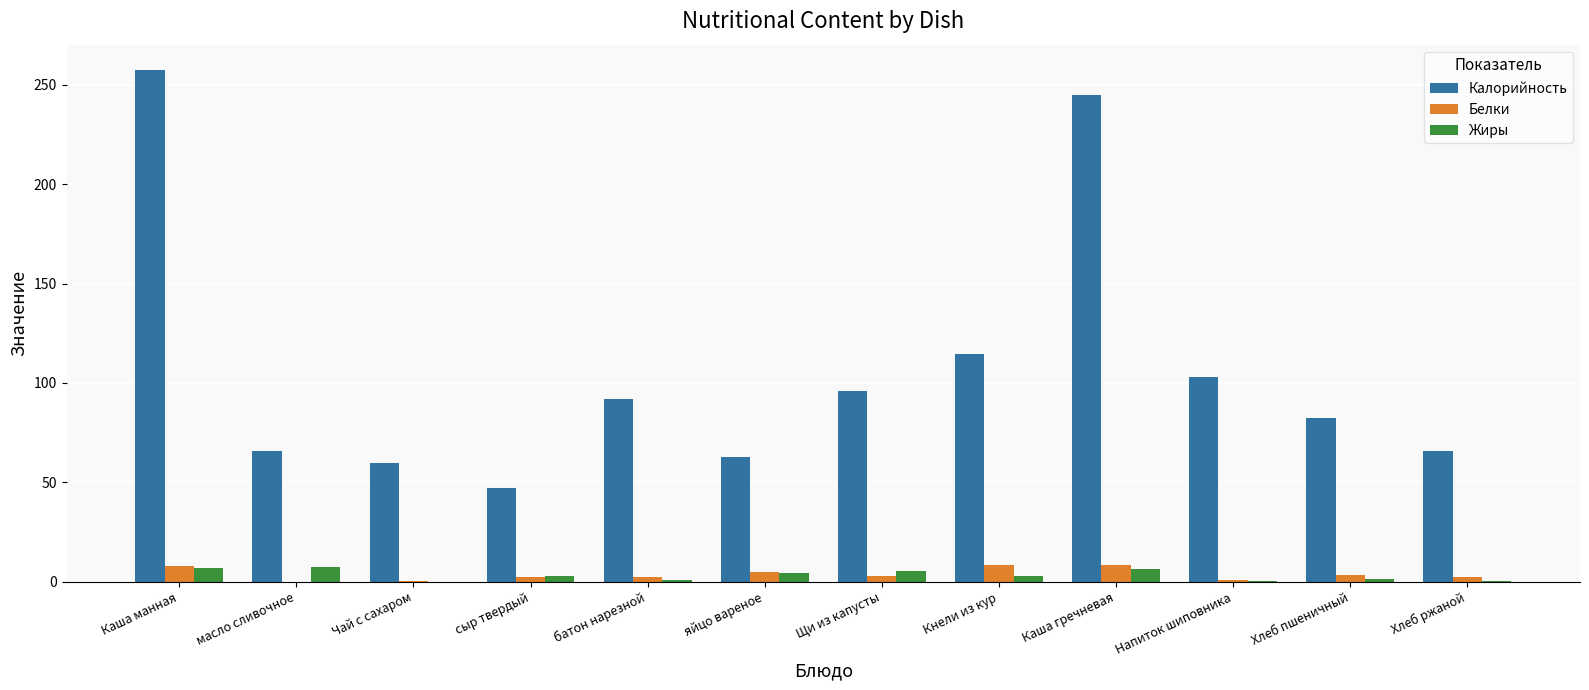

Which series has the largest total across all categories?

Калорийность